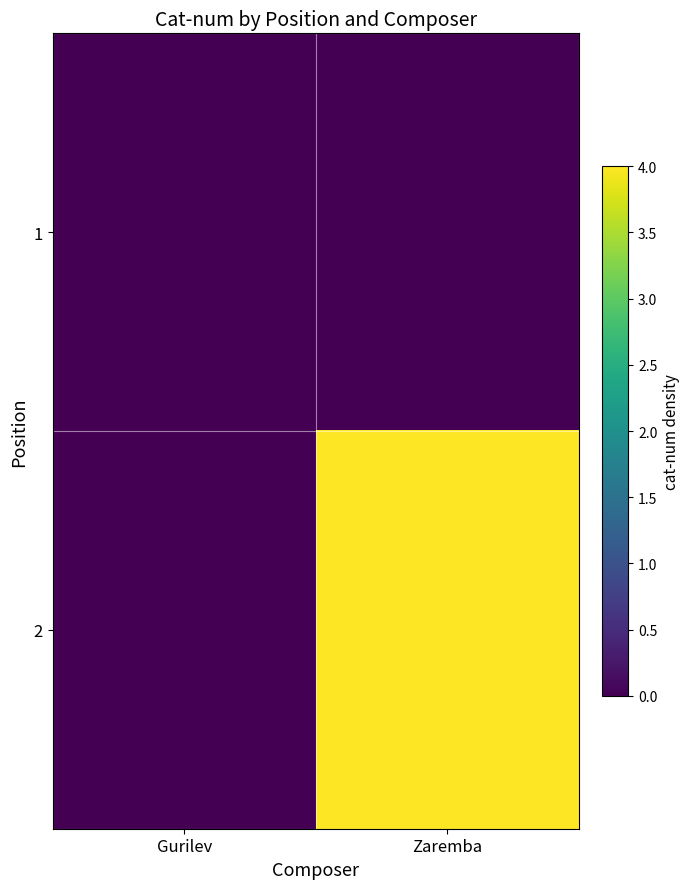

Rank the series by their average value, from highest to lowest.

2, 1